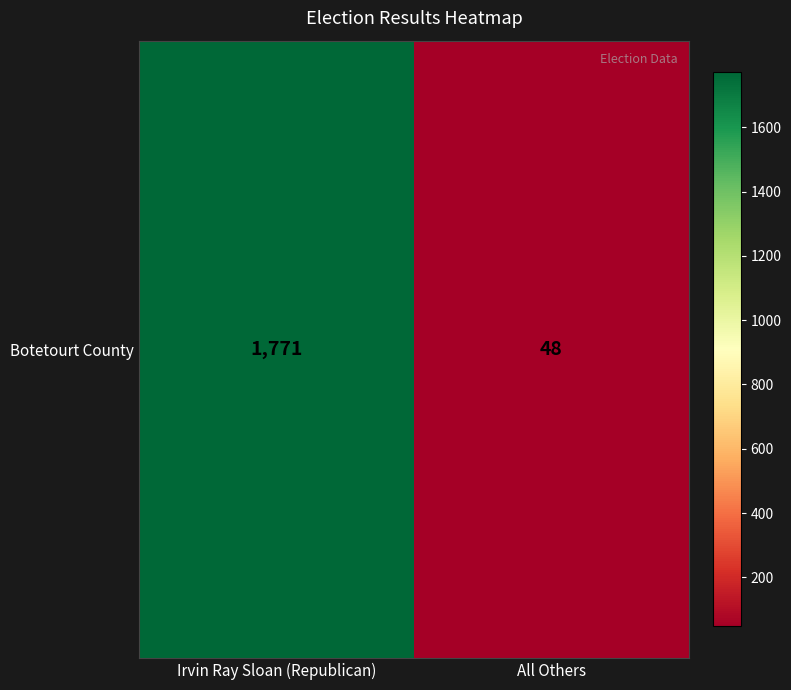

What is the ratio of the value at Irvin Ray Sloan (Republican) to the value at All Others?

36.9